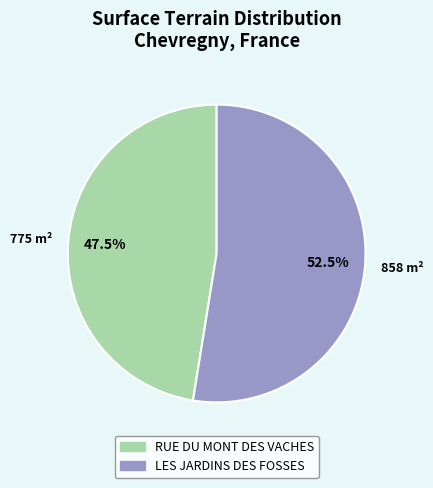

Which category has the biggest portion of the pie?

LES JARDINS DES FOSSES